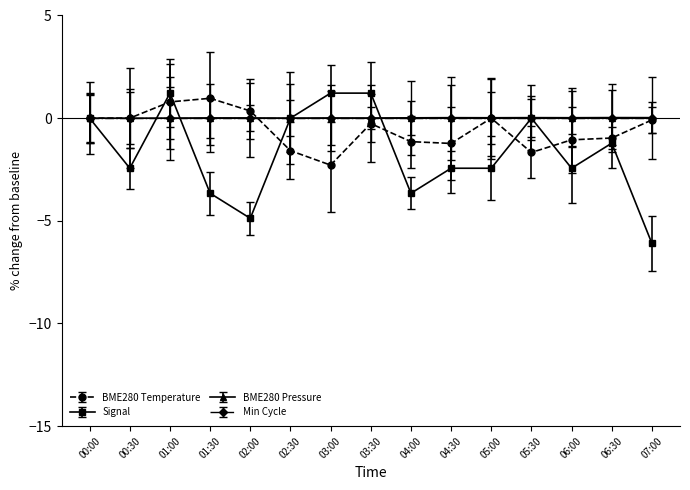

What is the label of the 13th point from the right?

01:00